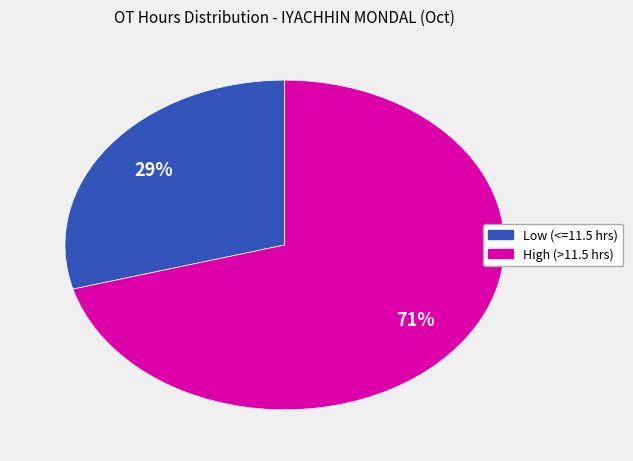

The Low (<=11.5 hrs) slice represents 43% of the pie. True or false?

False